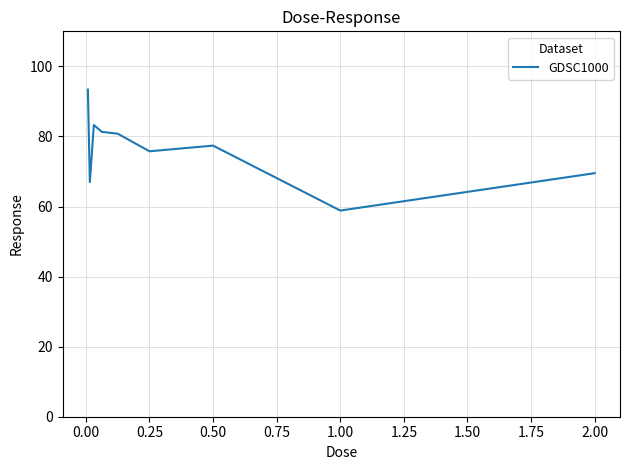

What is the difference between the maximum and minimum values?

34.5